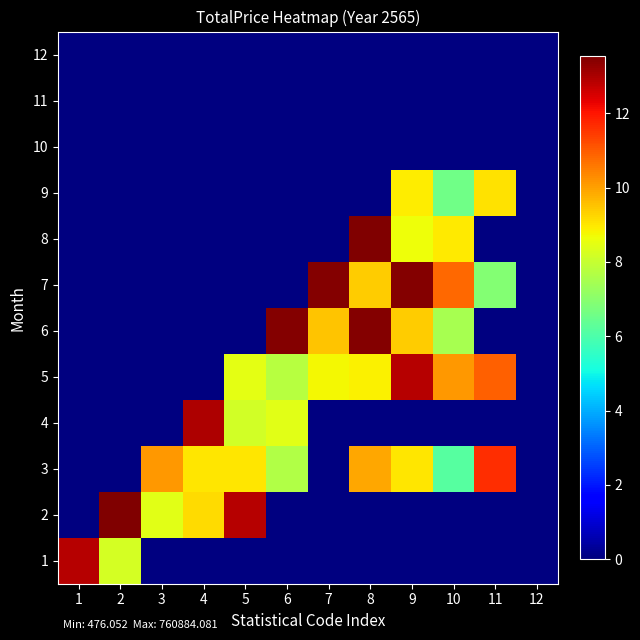

At how many categories does at least one series exceed 5?

11